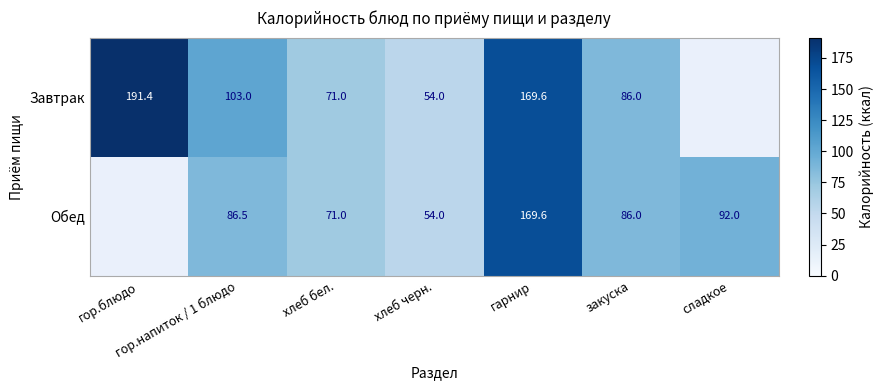

Which label corresponds to the largest value in the chart?

гор.блюдо